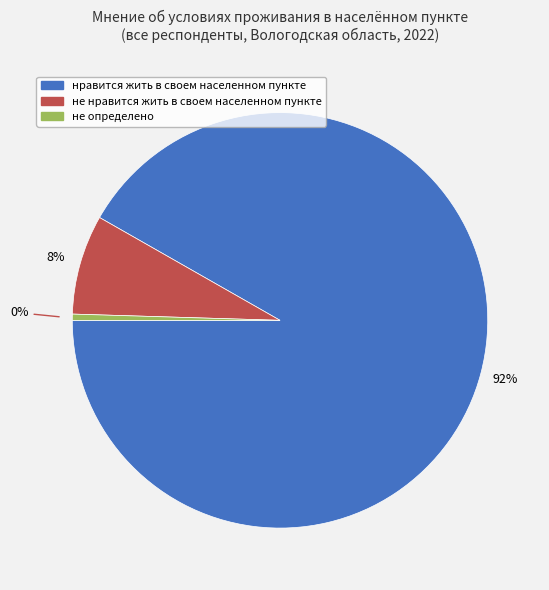

To the nearest percent, what is the combined percentage of не нравится жить в своем населенном пункте and не определено?

8%